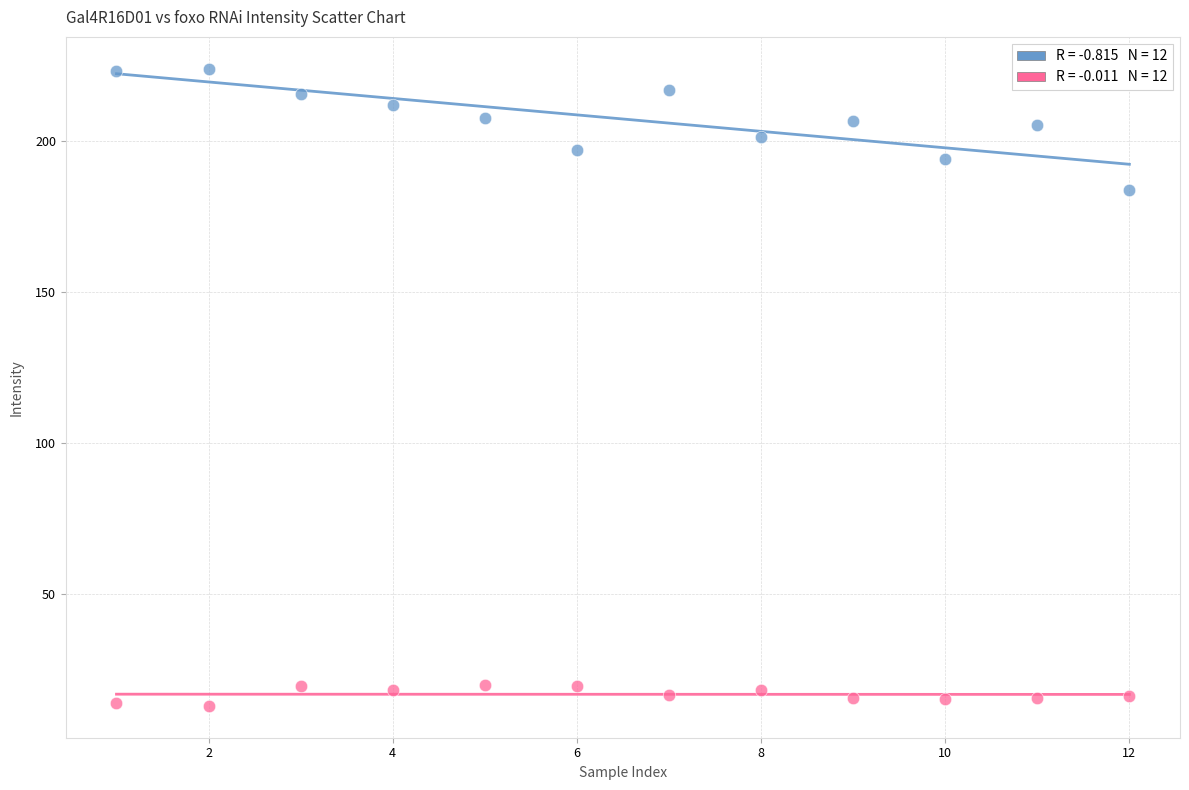

Across all data points, what is the range of X values (max minus min)?

11.0